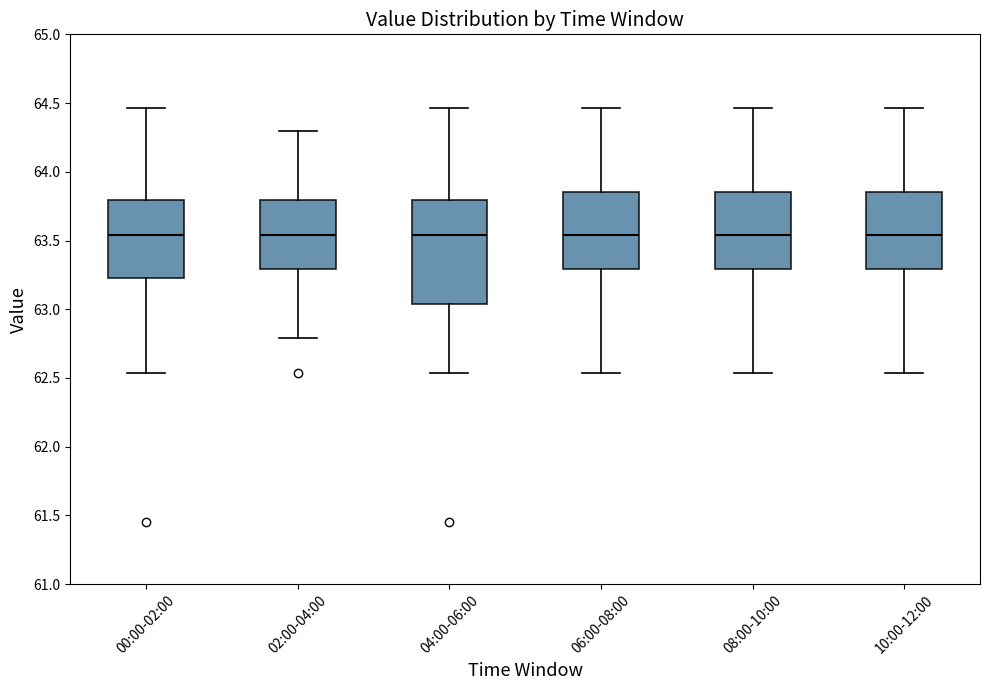

Where does the median line of the box for 06:00-08:00 sit on the y-axis? The values are not printed on the chart, so give them approximately, as read against the axis.

63.55